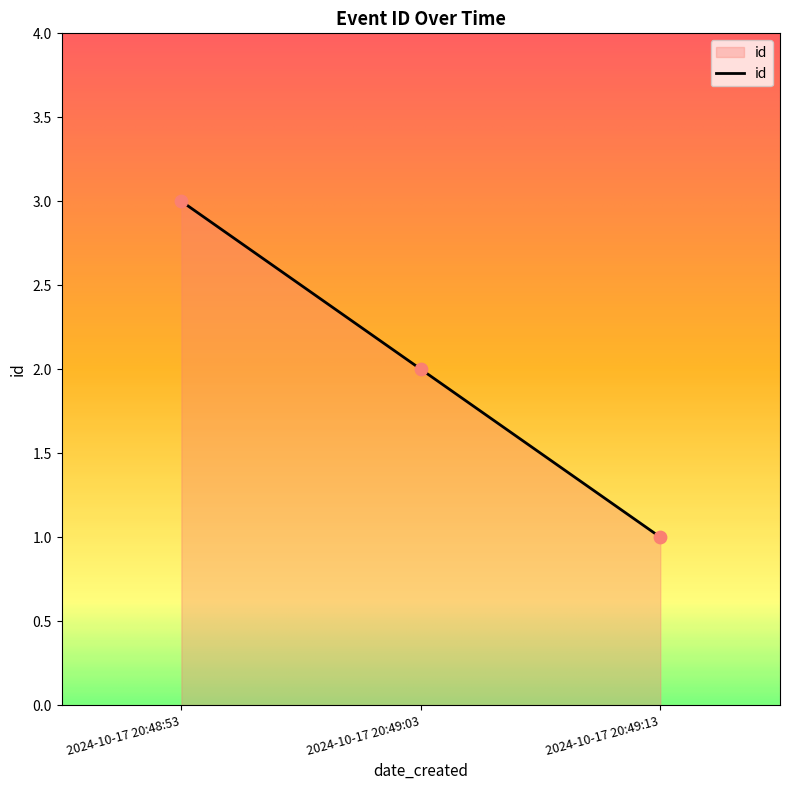

What is the change in value from 2024-10-17 20:49:03 to 2024-10-17 20:49:13?

-1